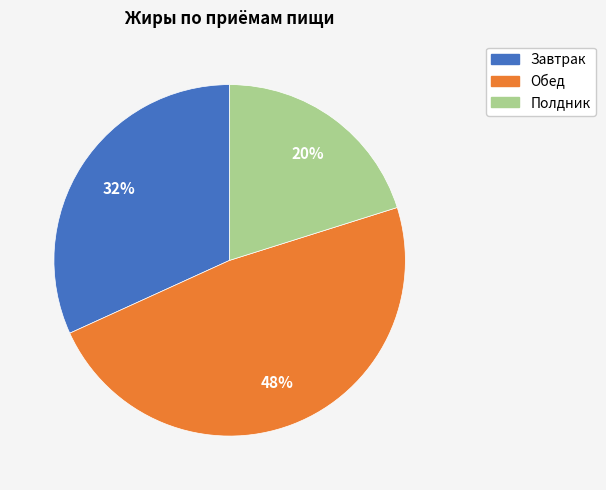

To the nearest percent, what is the average slice percentage?

33%